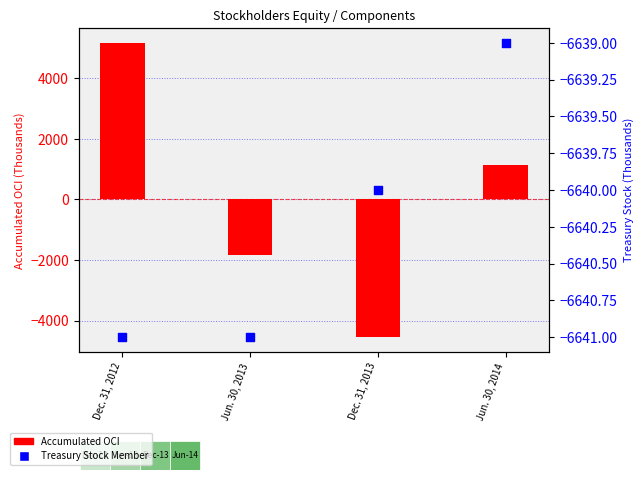

Is the value of Accumulated OCI at Dec. 31, 2013 greater than the value of Treasury Stock Member at Jun. 30, 2014?

Yes